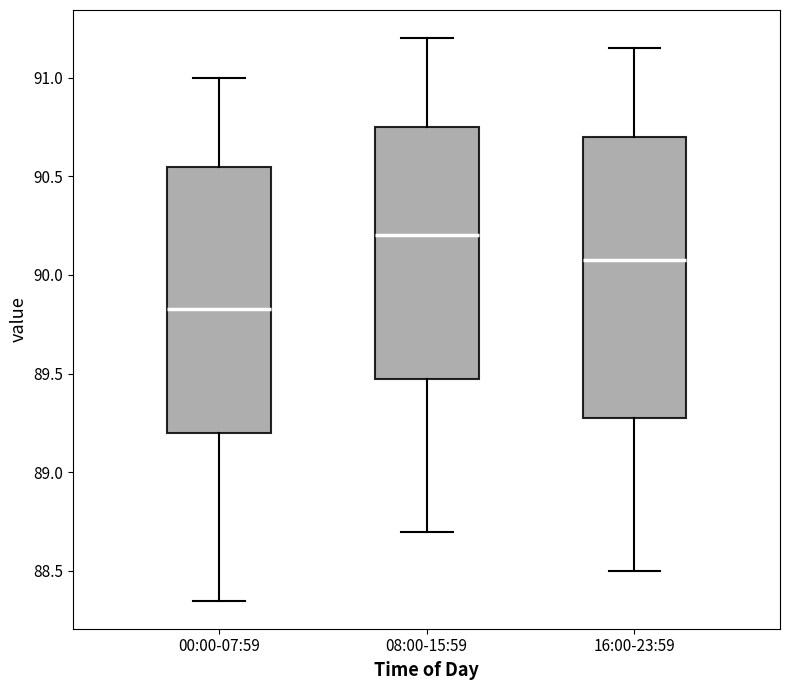

Which box has the lowest median line?

00:00-07:59